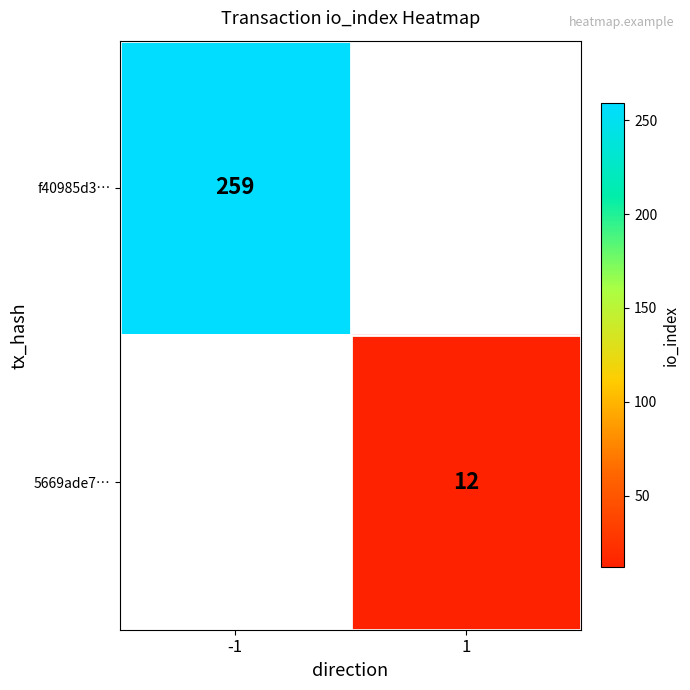

How many data points does each series have?

2